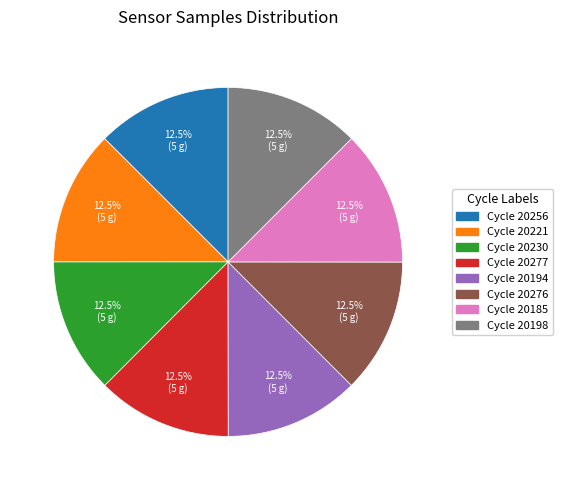

Is there any slice that represents more than half of the pie?

No